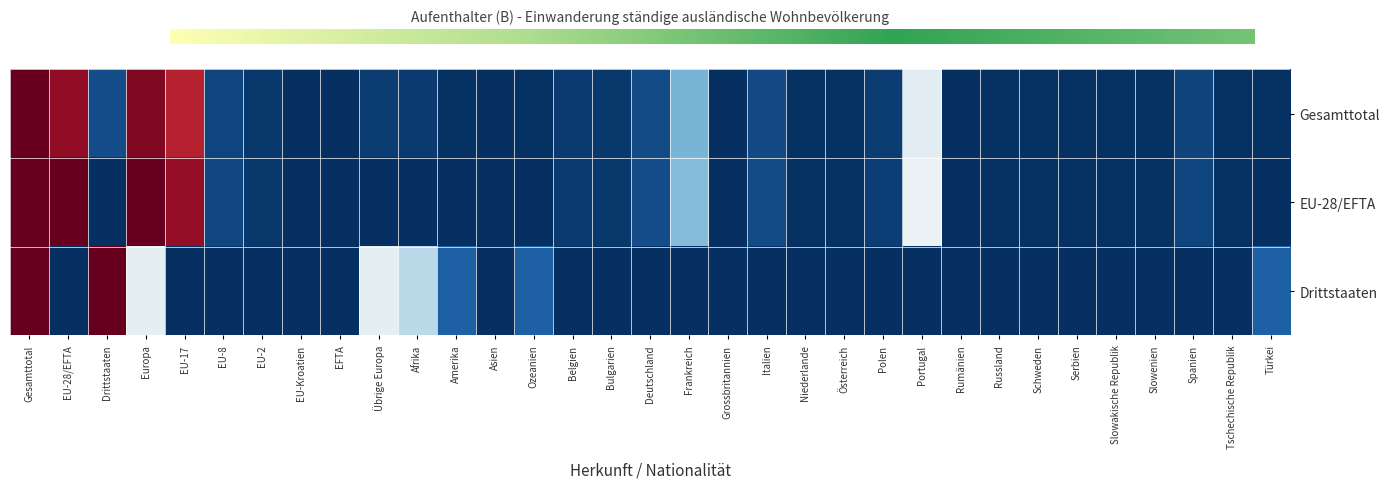

What is the difference between the maximum and minimum values in the Gesamttotal series?

2.0